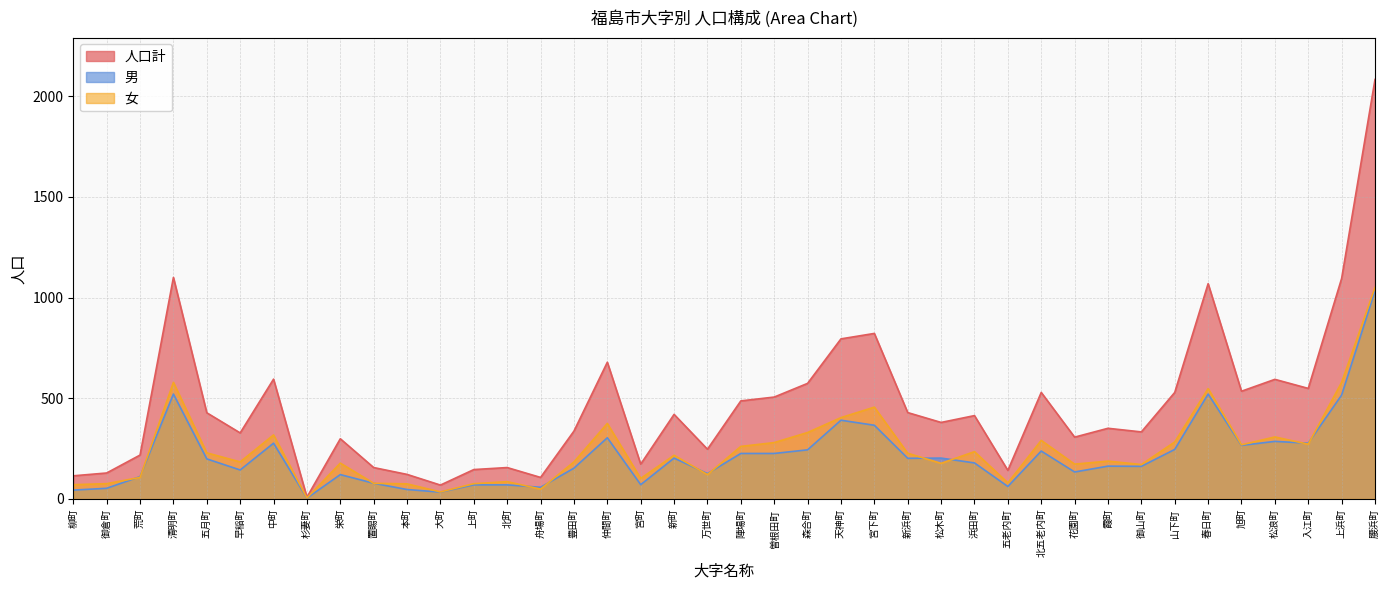

What is the average value of the 女 series?

243